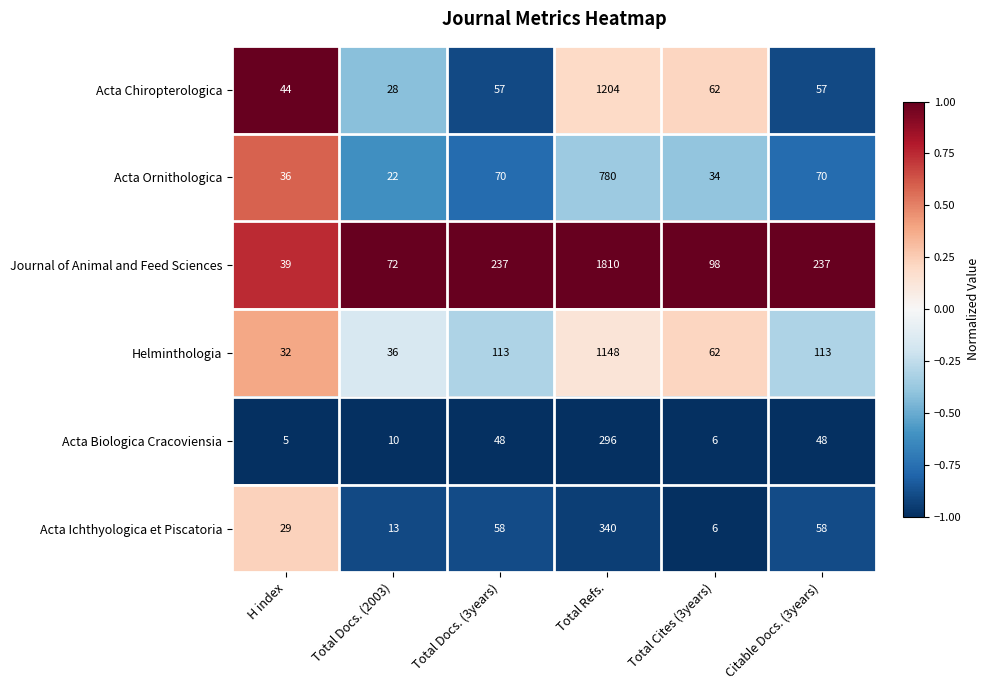

How many values in the Acta Chiropterologica series are below 57?

2